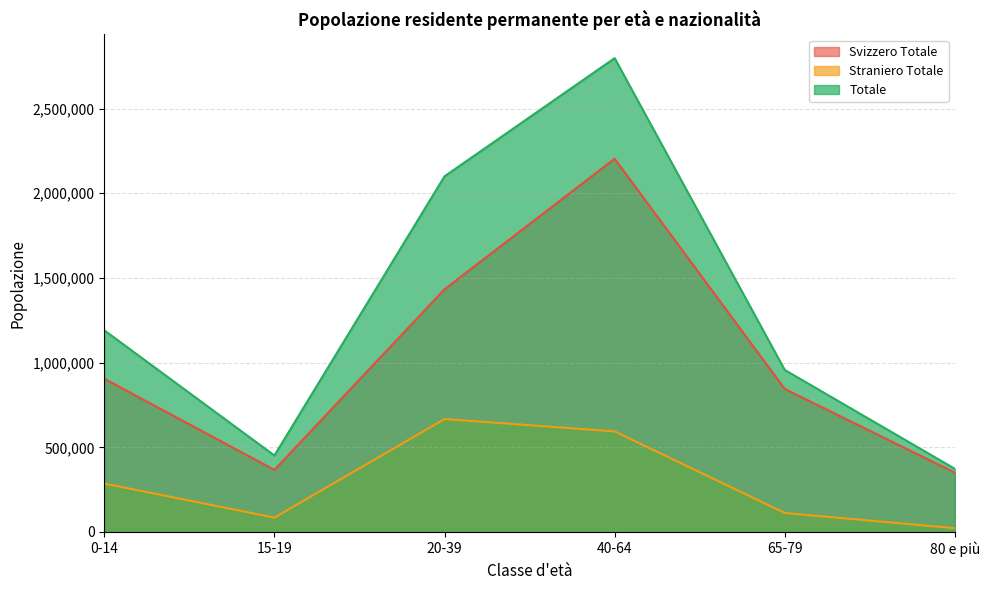

Between 40-64 and 80 e più, which series saw the biggest shift?

Totale